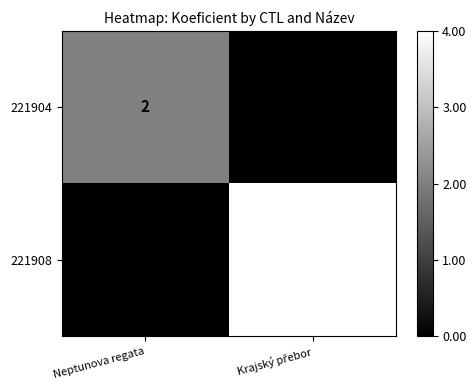

True or false: 221908 has a value of 0 at Neptunova regata.

True